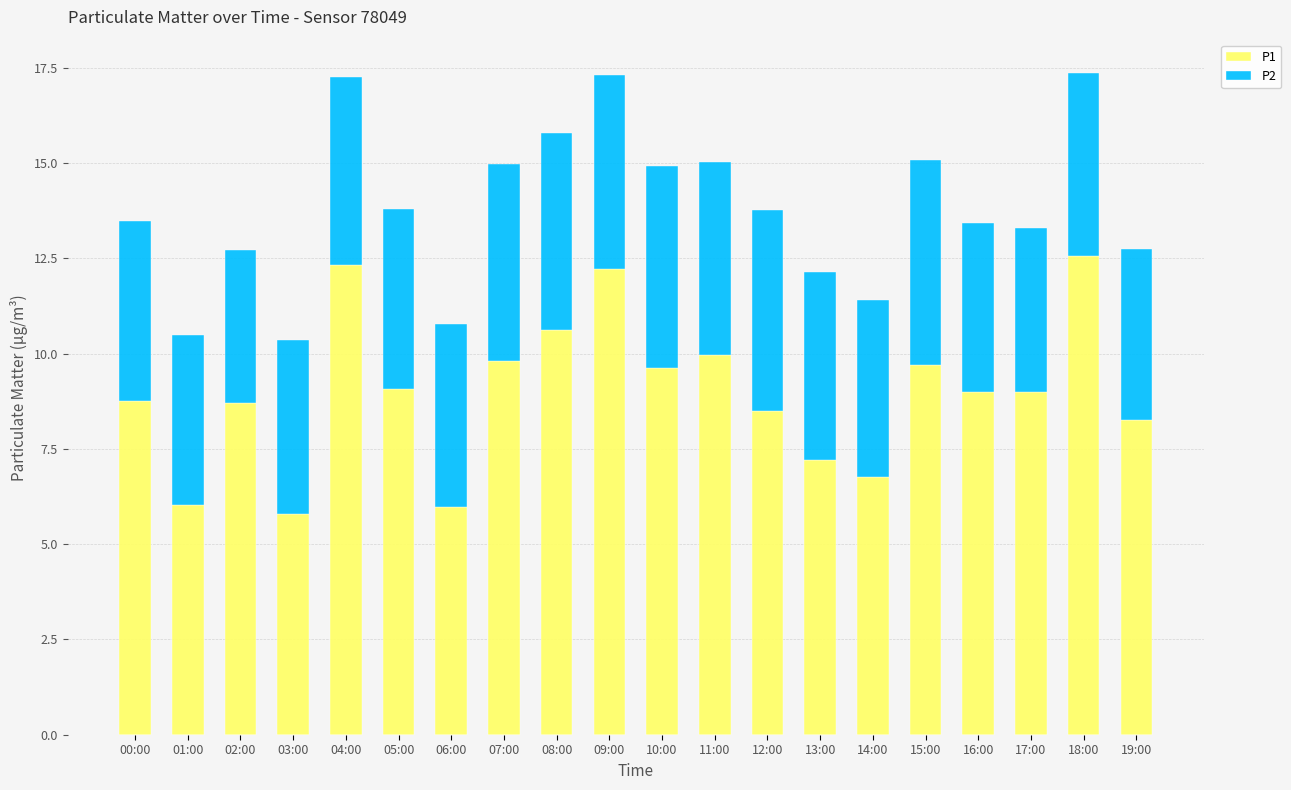

What is the difference between the second highest and minimum values in the P1 series?

6.5